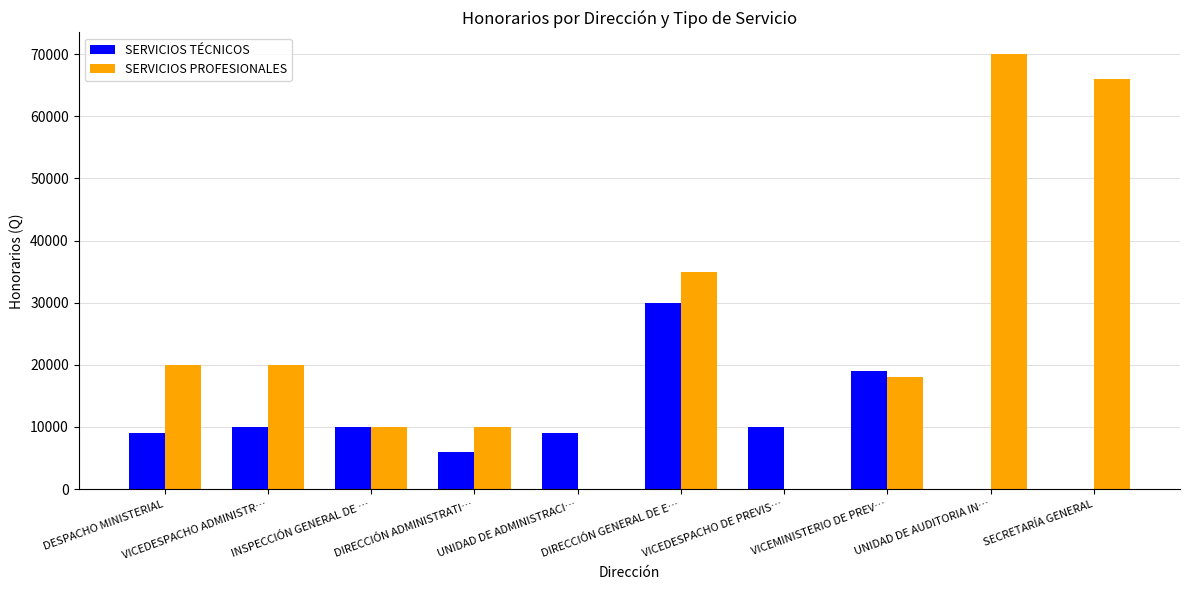

What is the sum of all SERVICIOS PROFESIONALES values?

249000